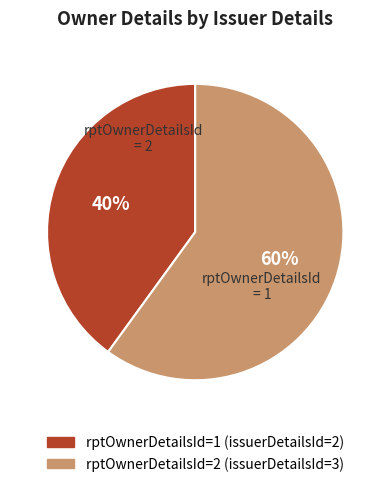

To the nearest percent, what is the difference between the largest and smallest slice percentages?

20%